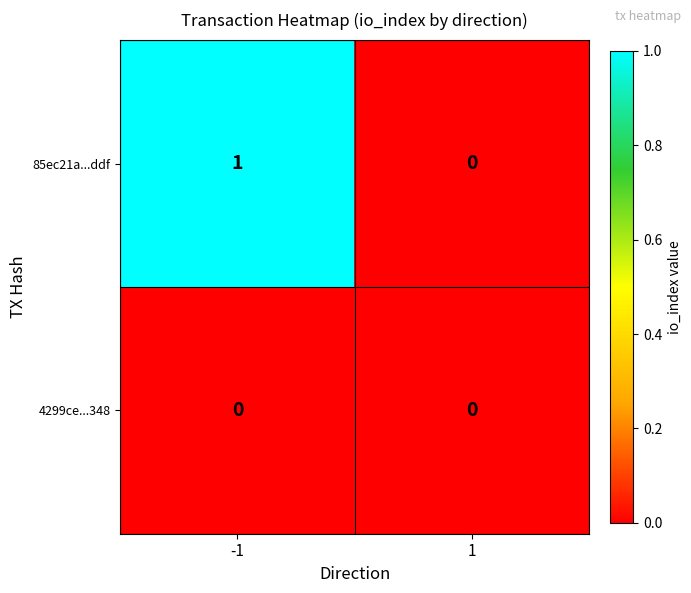

Which series changed the most between -1 and 1?

85ec21a...ddf